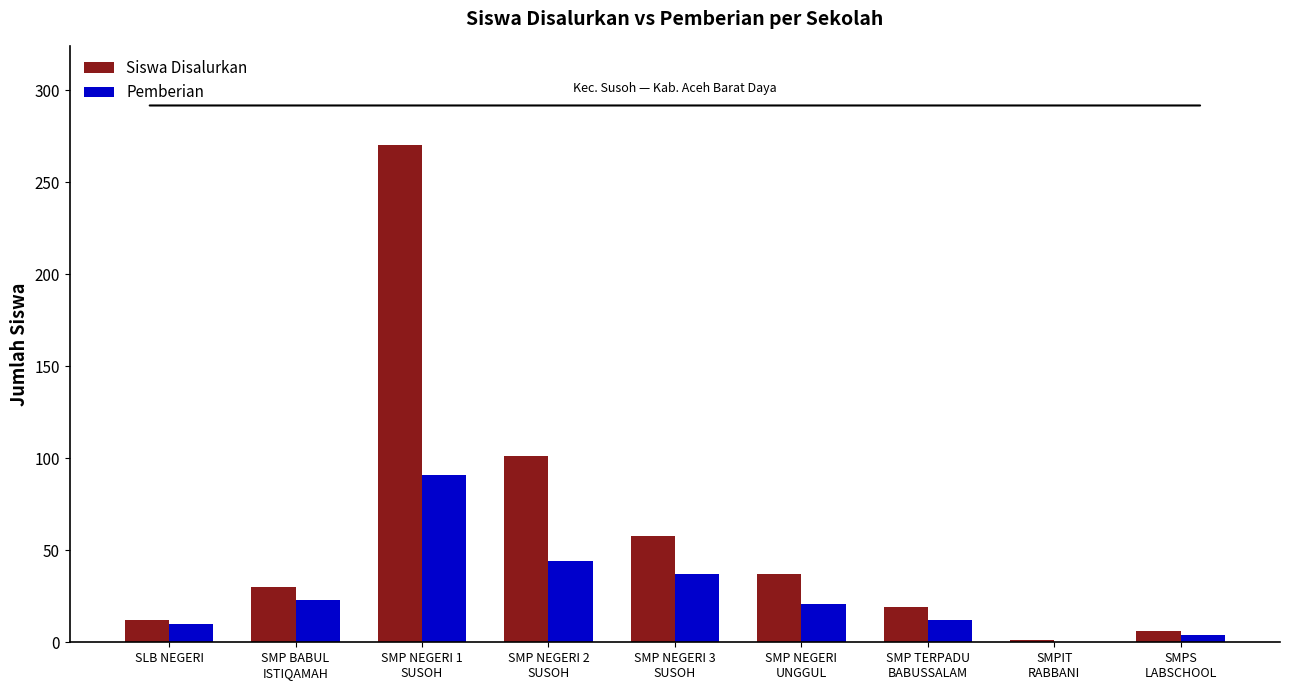

Reading left to right, extract all data points from this chart.

Siswa Disalurkan: SLB NEGERI=12	SMP BABUL
ISTIQAMAH=30	SMP NEGERI 1
SUSOH=270	SMP NEGERI 2
SUSOH=101	SMP NEGERI 3
SUSOH=58	SMP NEGERI
UNGGUL=37	SMP TERPADU
BABUSSALAM=19	SMPIT
RABBANI=1	SMPS
LABSCHOOL=6
Pemberian: SLB NEGERI=10	SMP BABUL
ISTIQAMAH=23	SMP NEGERI 1
SUSOH=91	SMP NEGERI 2
SUSOH=44	SMP NEGERI 3
SUSOH=37	SMP NEGERI
UNGGUL=21	SMP TERPADU
BABUSSALAM=12	SMPIT
RABBANI=0	SMPS
LABSCHOOL=4